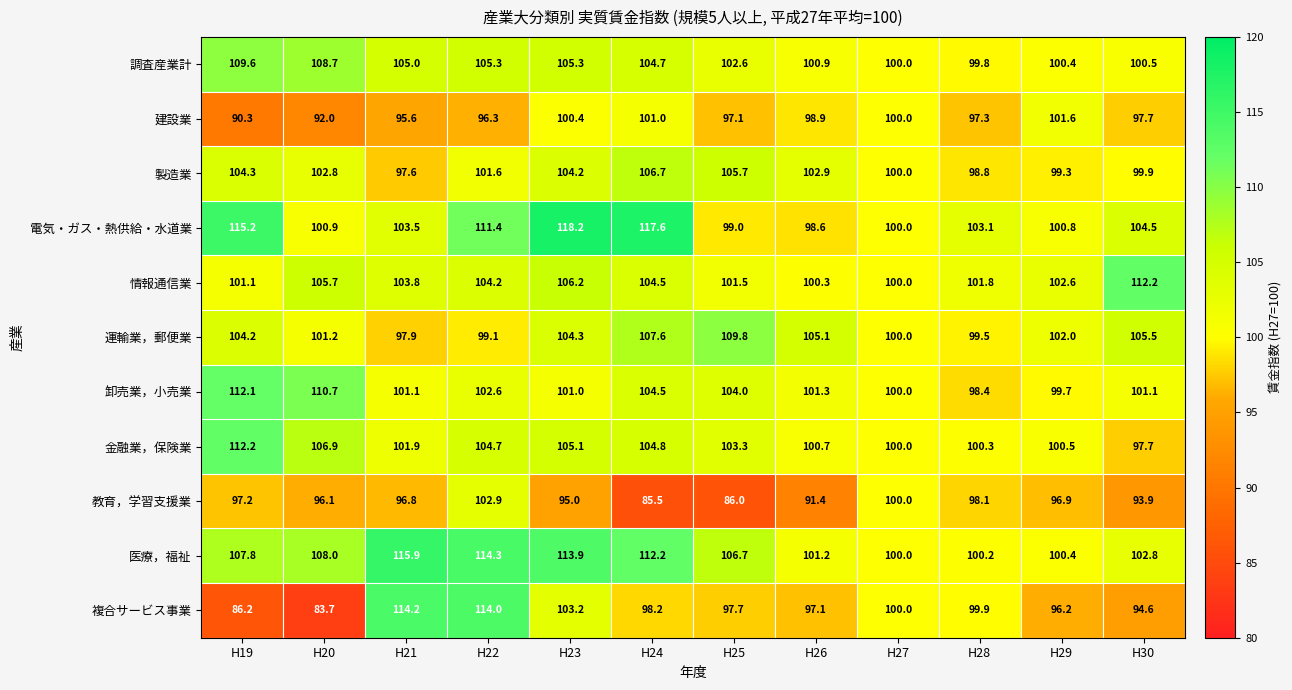

Where is 製造業 nearest to the value 102?

H22